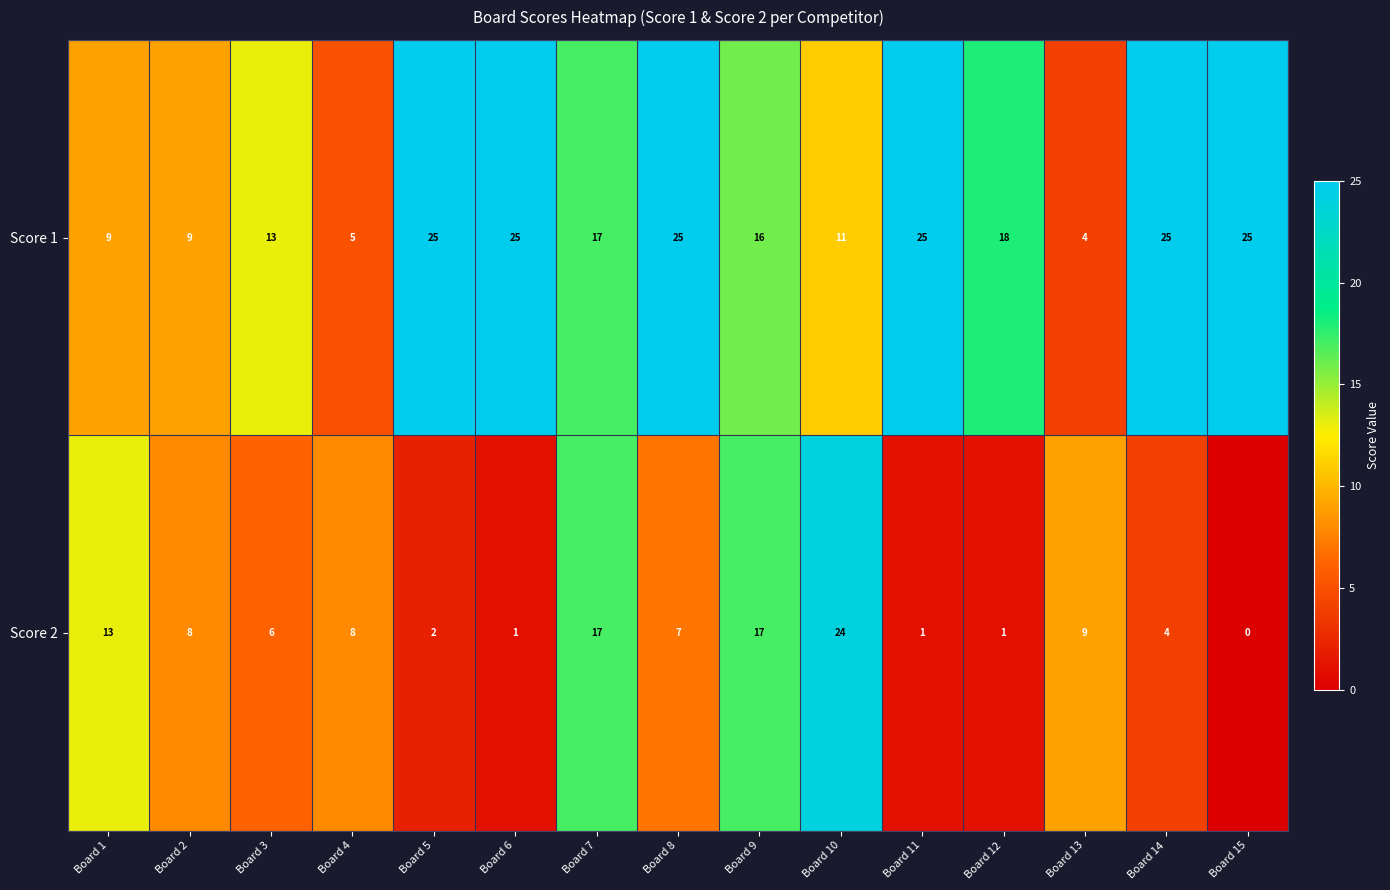

Which series changed the most between Board 11 and Board 15?

Score 2